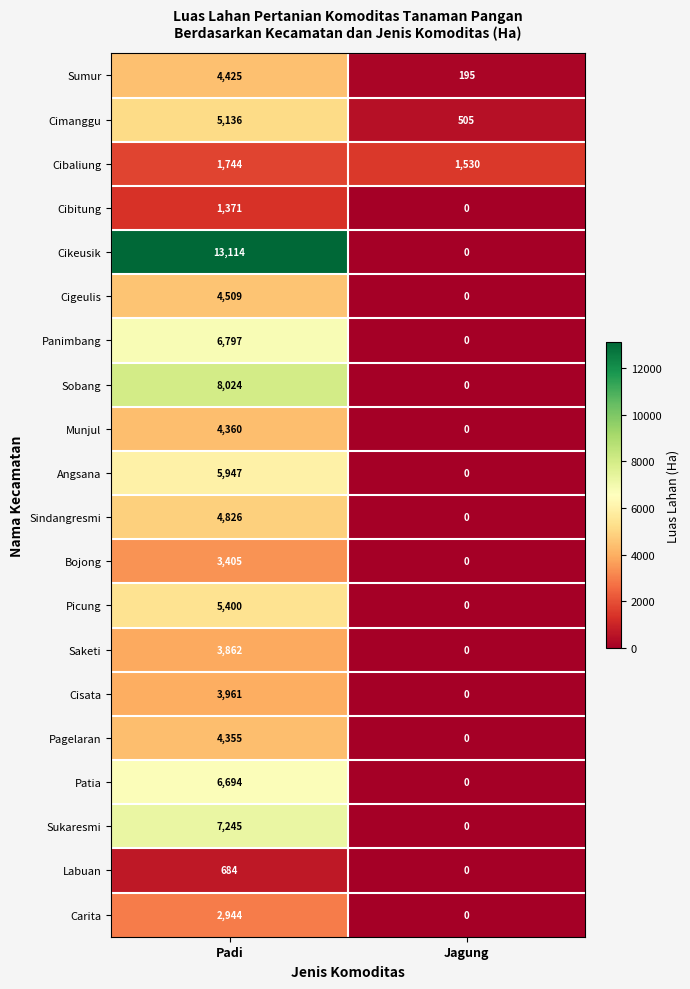

Where is Pagelaran nearest to the value 2177?

Jagung